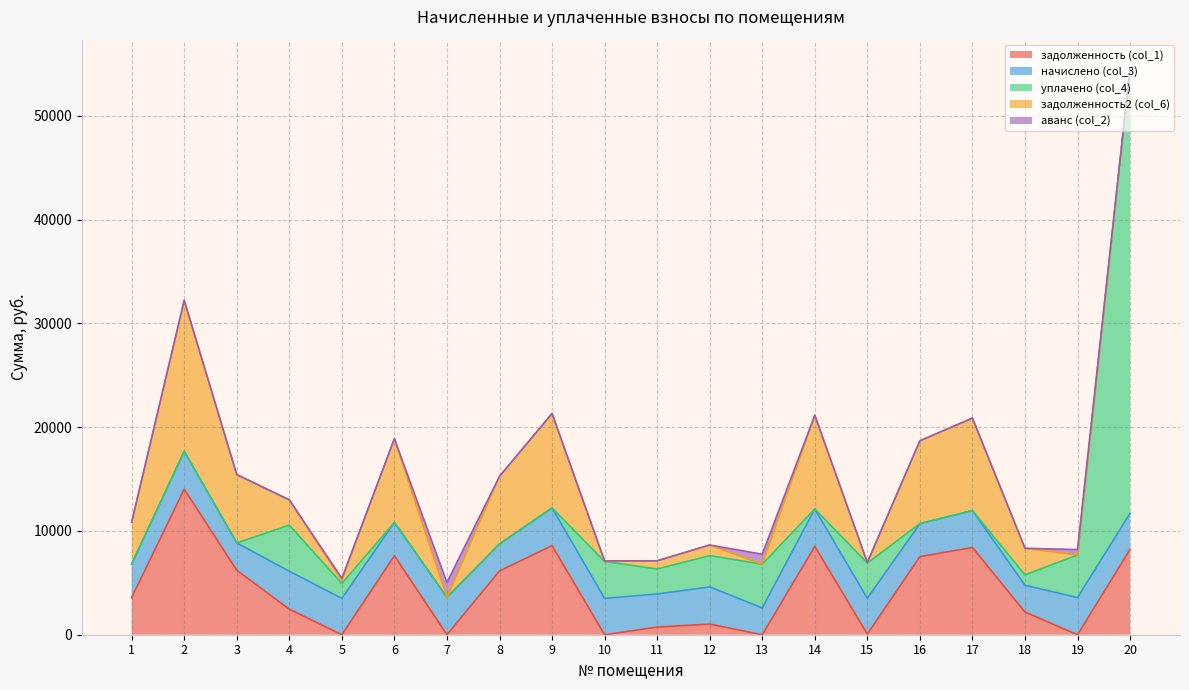

What is the average value of the задолженность (col_1) series?

4265.7